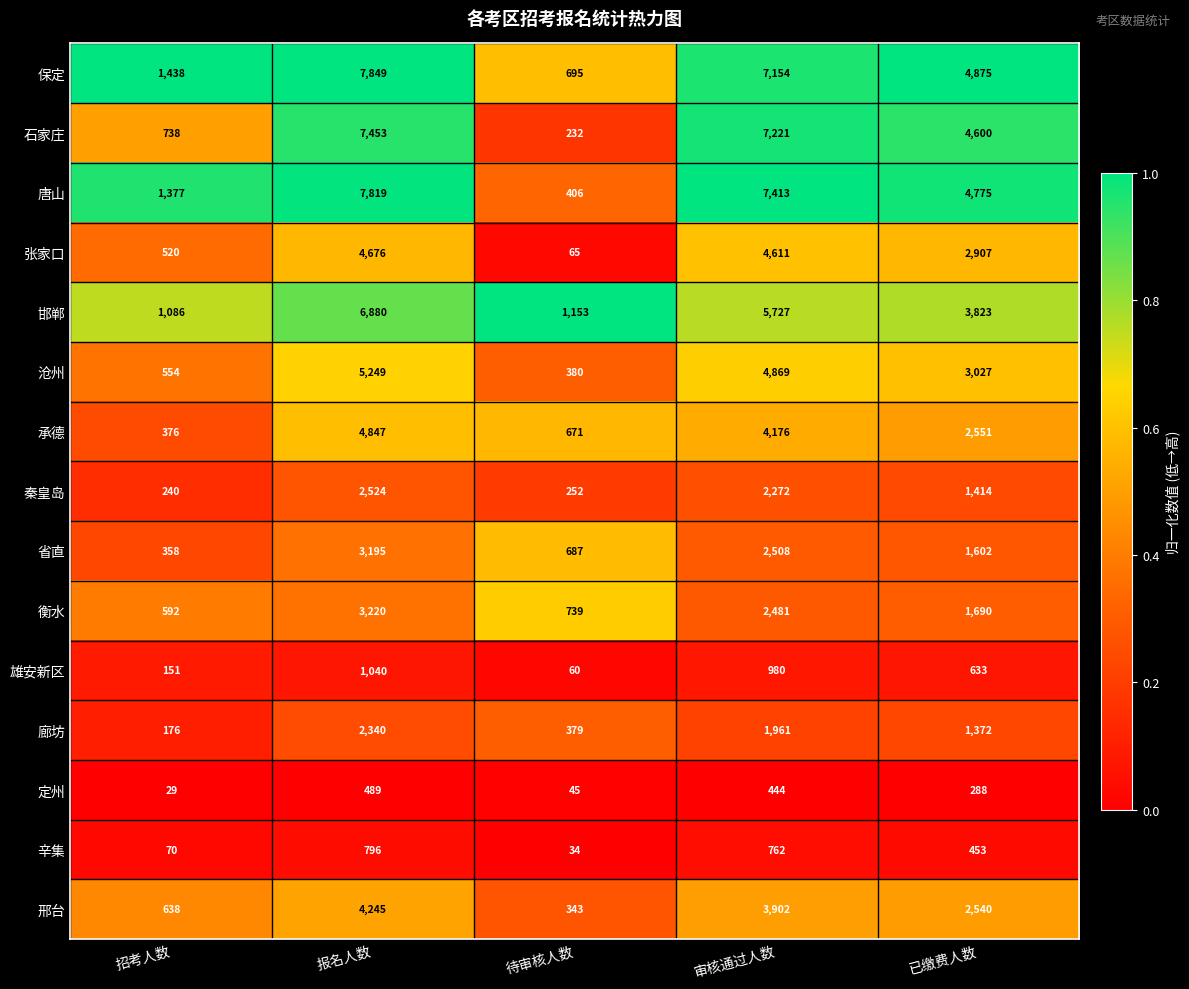

True or false: 辛集 has a value of 34 at 待审核人数.

True